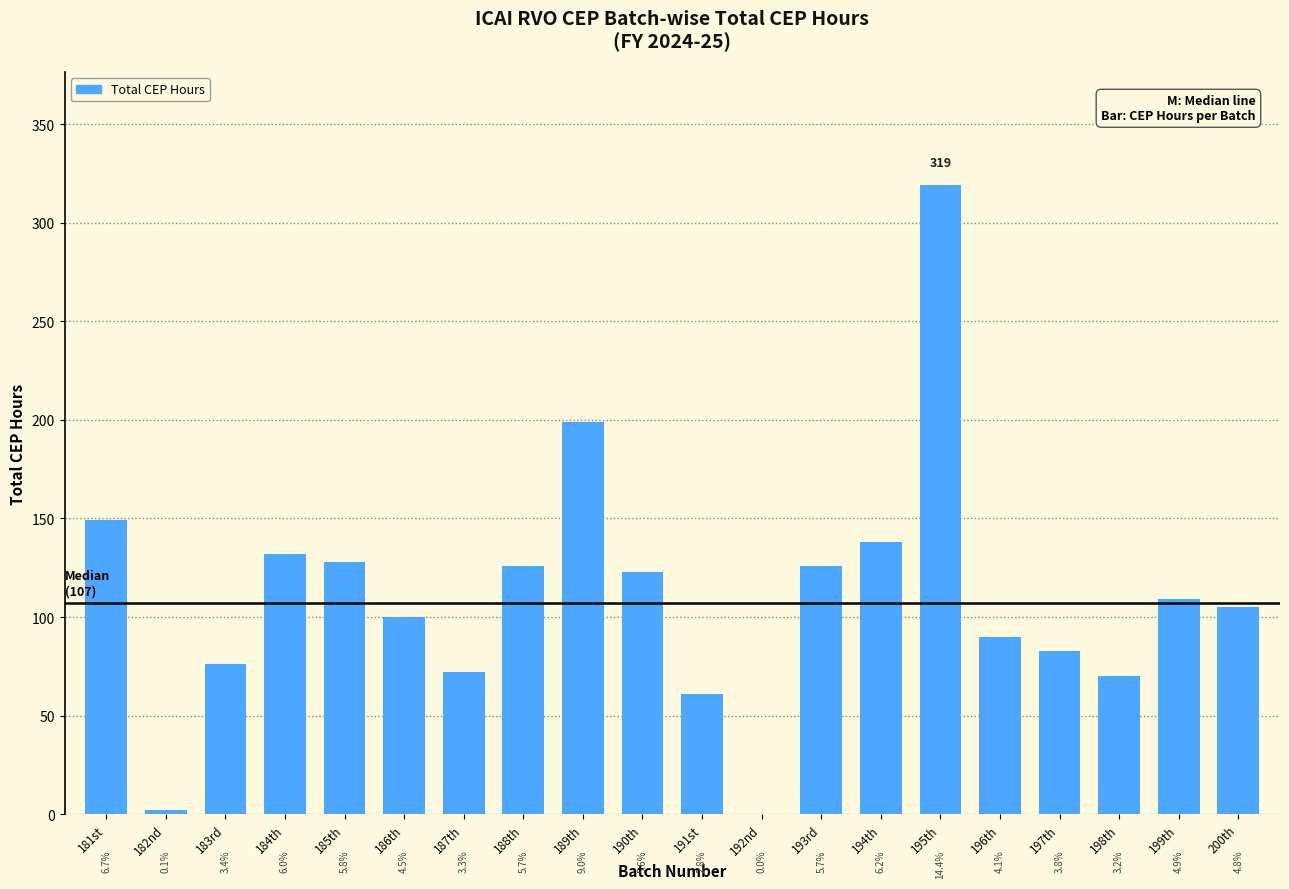

The value at 197th is 139. True or false?

False